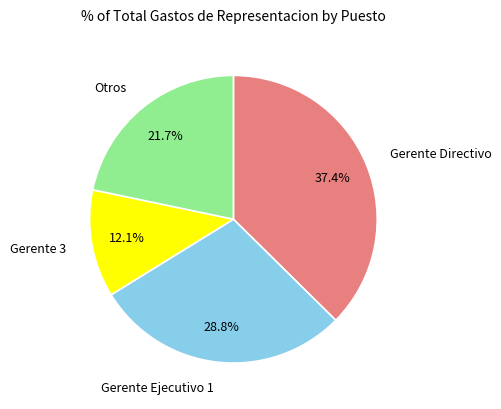

Combined, do Gerente 3 and Gerente Ejecutivo 1 account for over 50%?

No